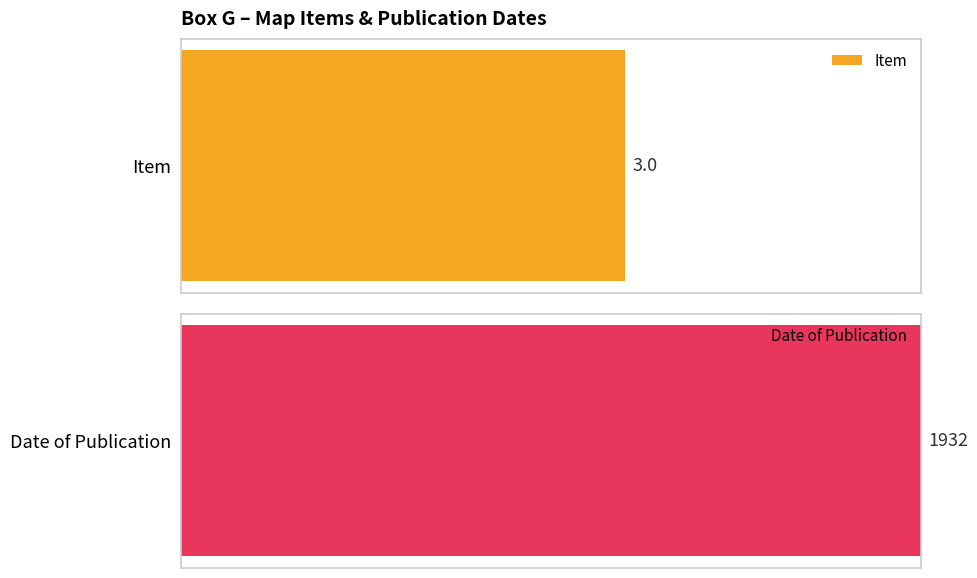

Which series has the largest total across all categories?

Date of Publication